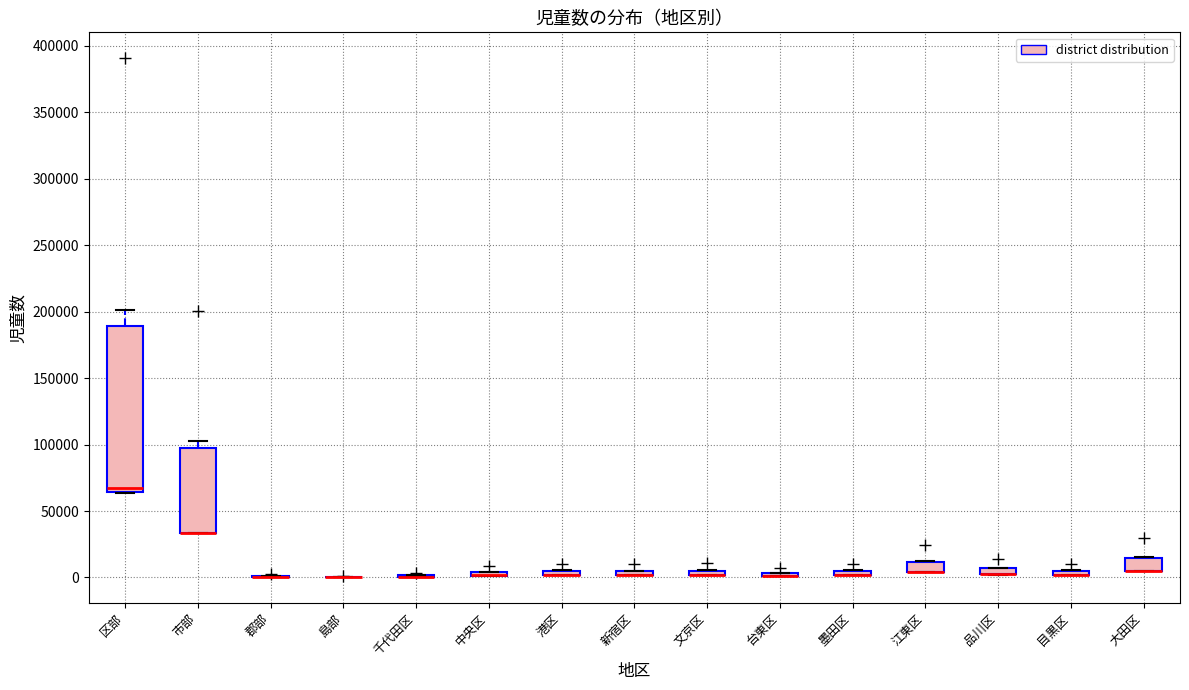

Which box is the tallest, from its lower edge to its upper edge?

区部